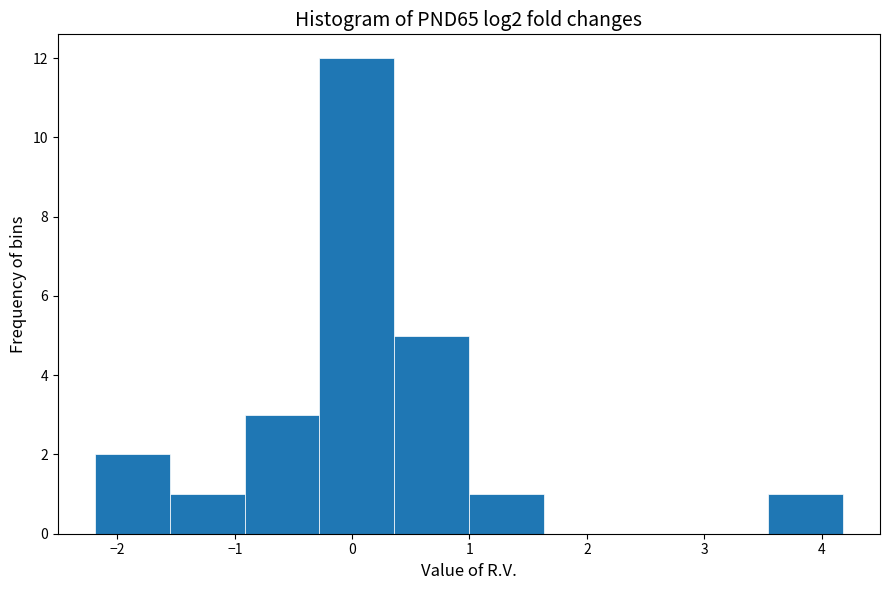

What is the height of the bar covering -0.9 to -0.3 on the x-axis? Neither the bar edges nor the heights are printed on the chart, so give them approximately, as read against the axes.

3